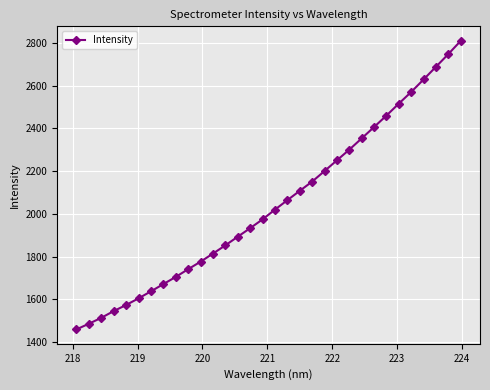

What is the value of the 22nd point from the left?

2250.3